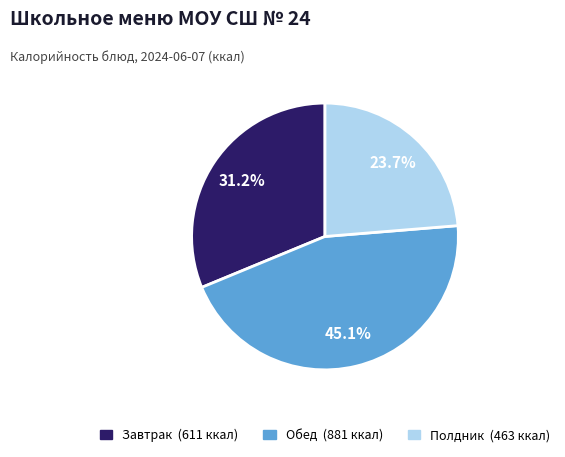

Does any single category account for the majority?

No